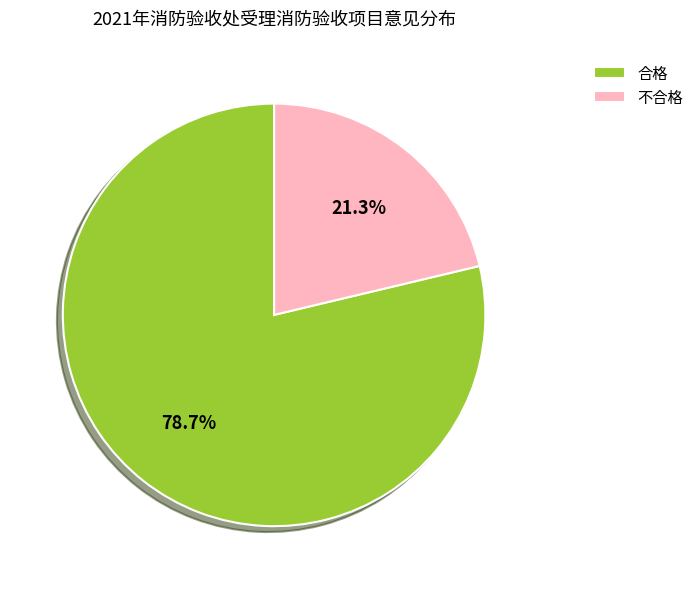

To the nearest percent, what is the difference between the 不合格 and 合格 slice percentages?

57%